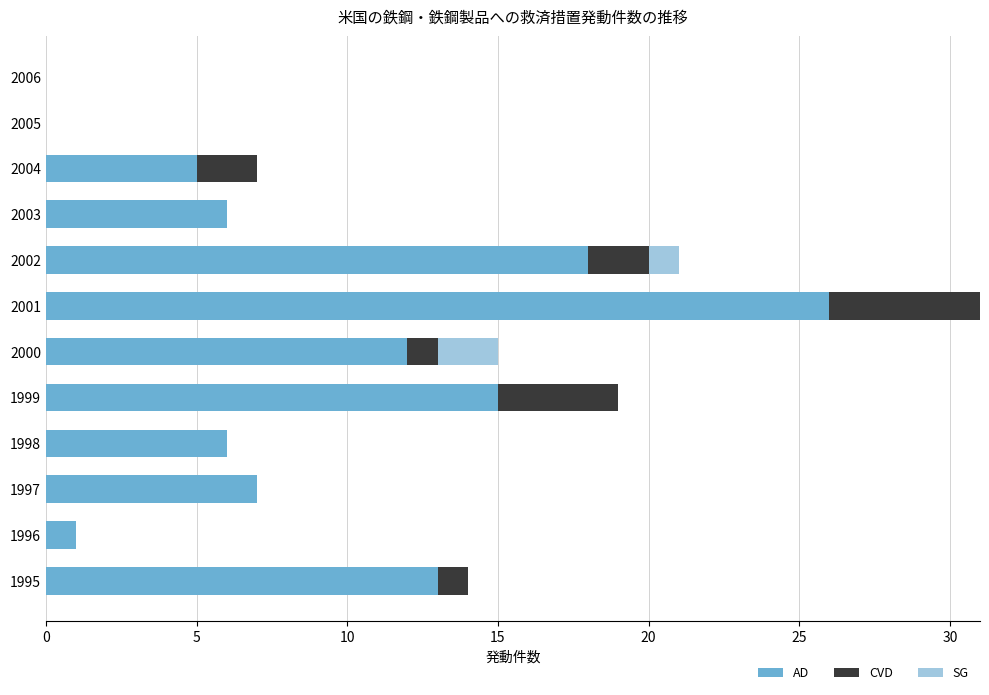

At which category is the sum across all series the highest?

2001